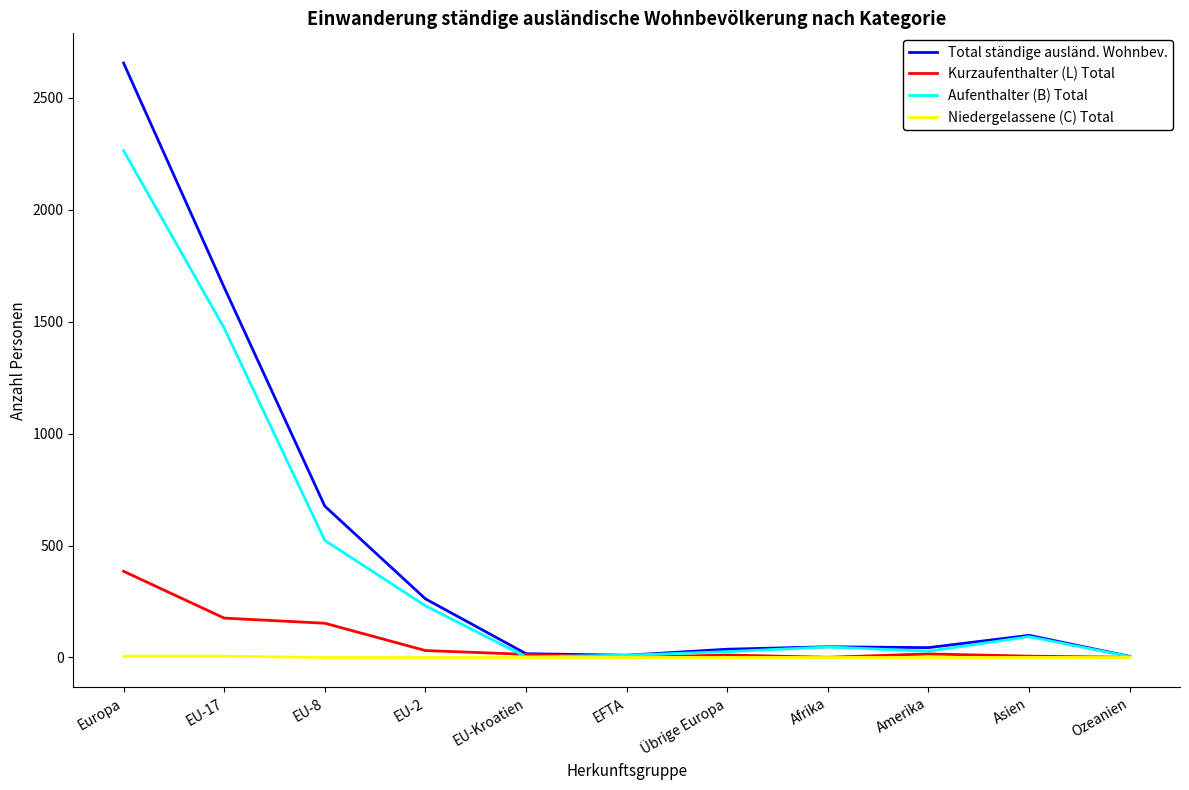

Is the value of Aufenthalter (B) Total at EU-Kroatien greater than the value of Kurzaufenthalter (L) Total at Europa?

No